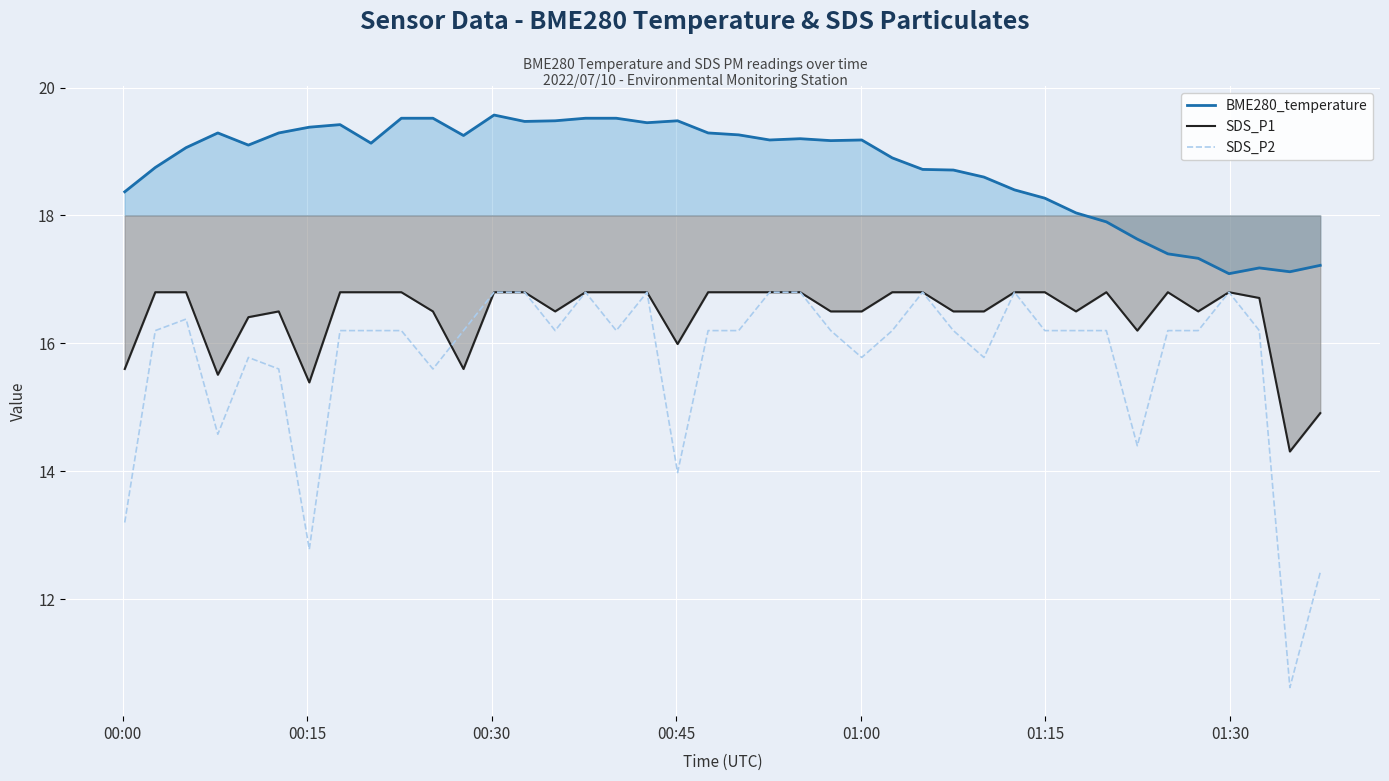

How many lines are shown in the chart?

3